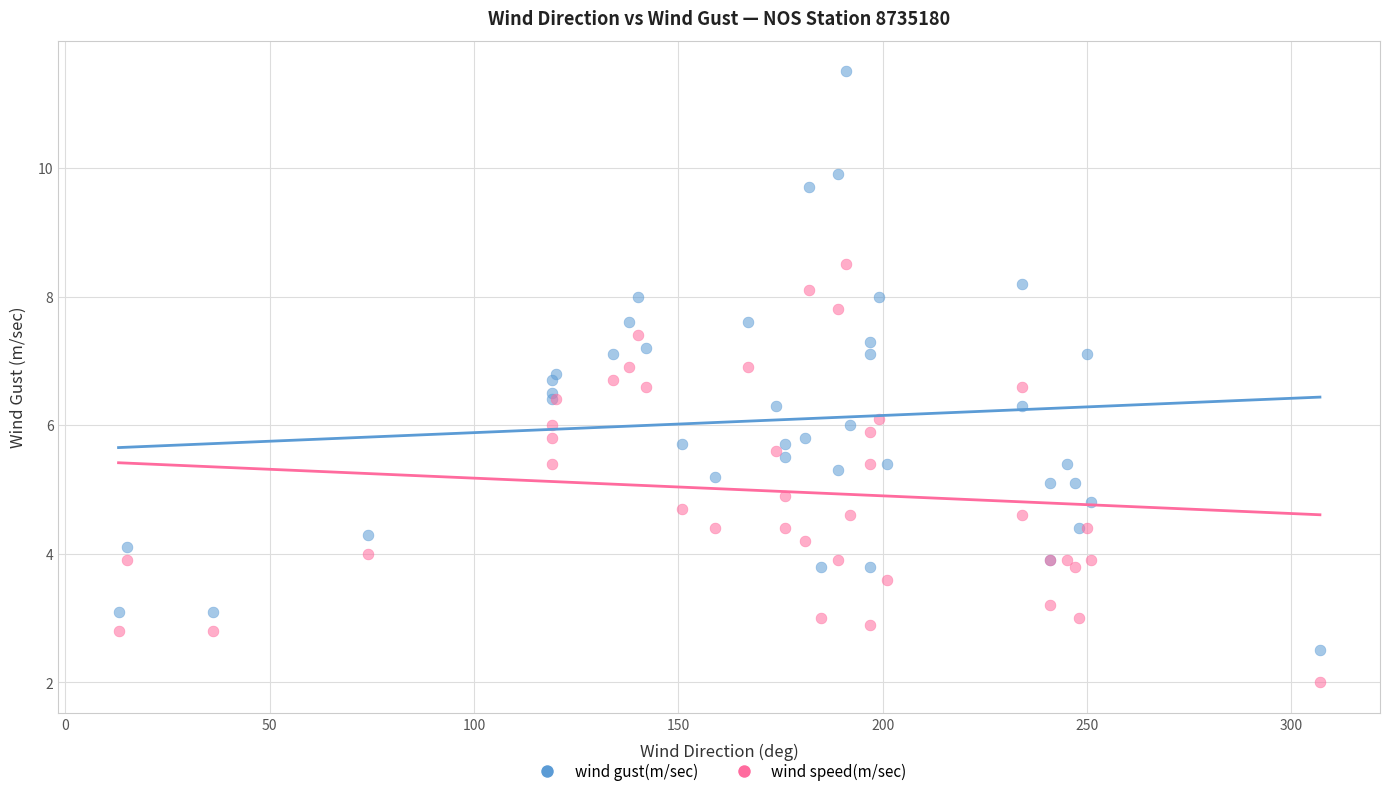

Which series has the largest Y range (max minus min)?

wind gust(m/sec)